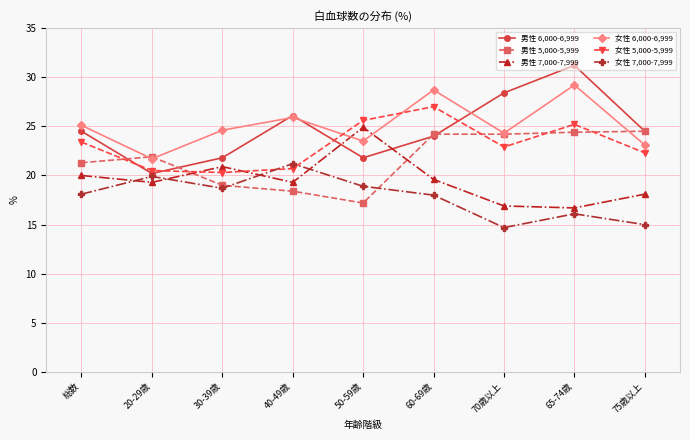

True or false: 女性 7,000-7,999 has a value of 15.0 at 75歳以上.

True